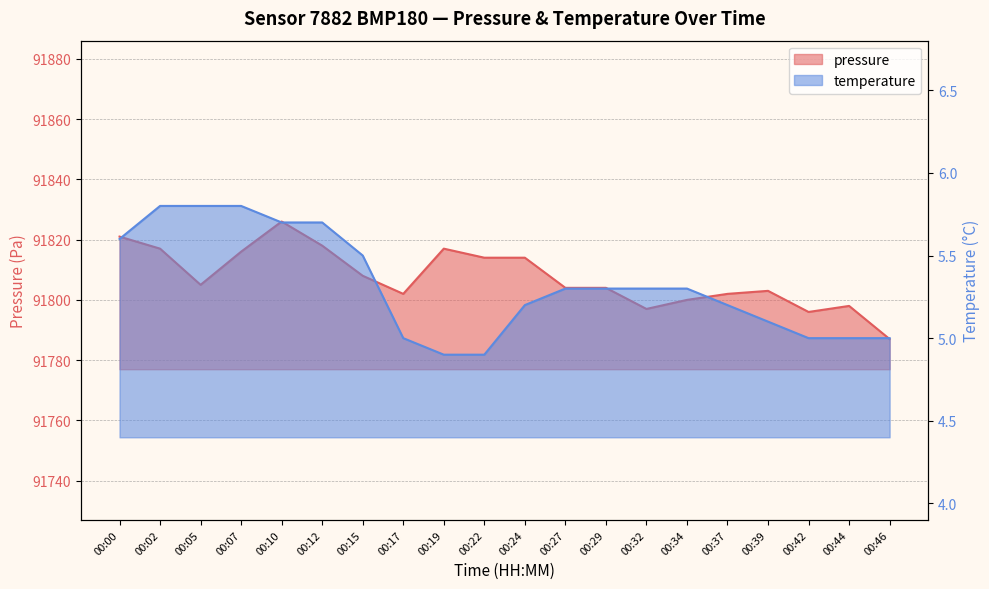

At which category is the sum across all series the highest?

00:10